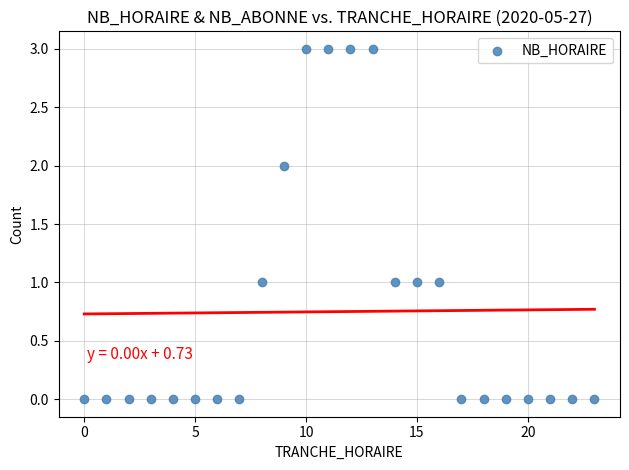

What is the range of Y values (max minus min)?

3